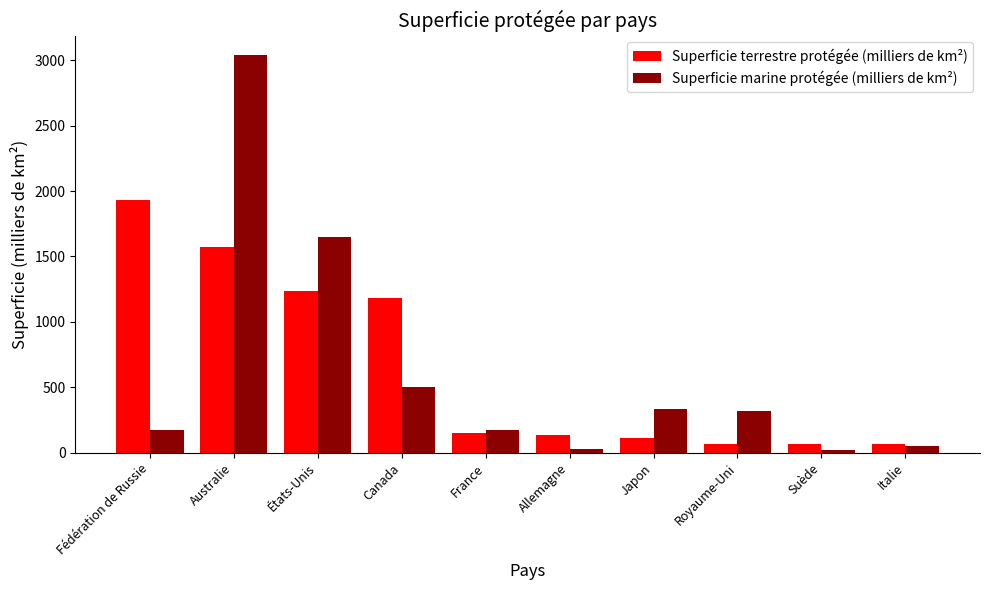

True or false: Superficie marine protégée (milliers de km²) has a value of 320 at Royaume-Uni.

True